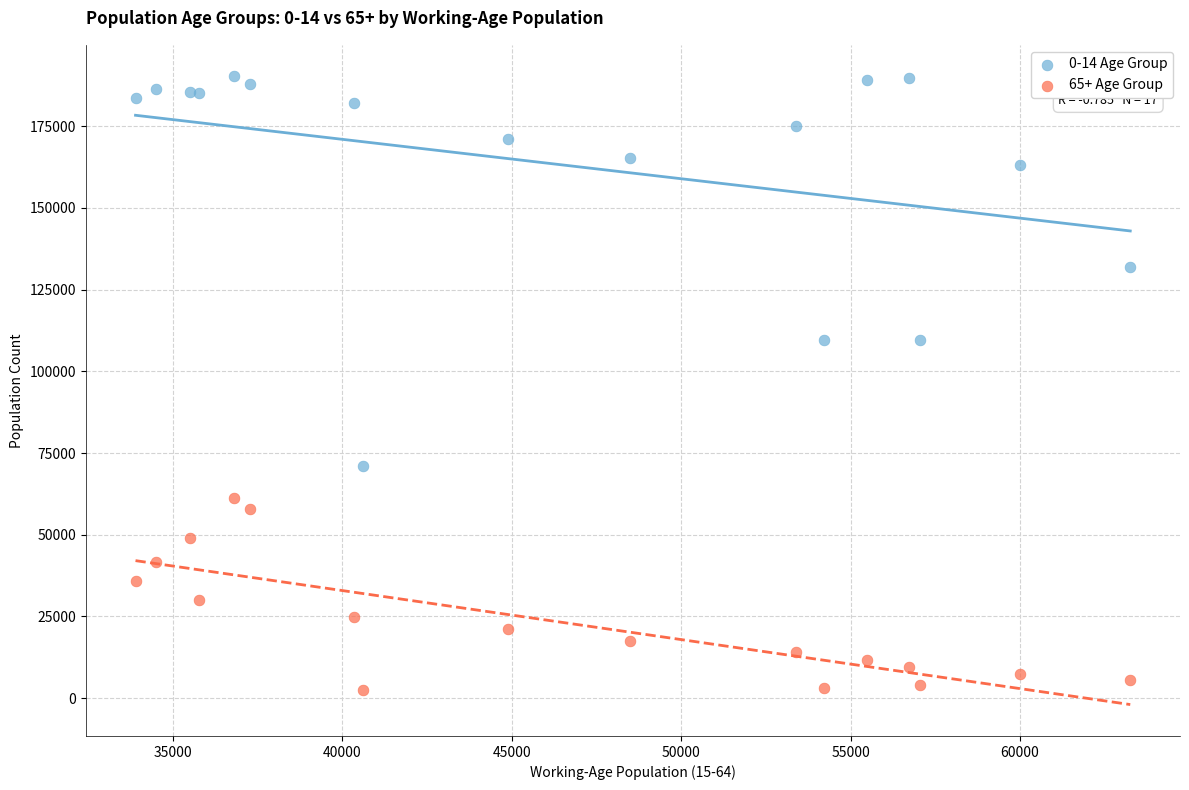

What is the X range (max minus min) for the scatter plot?

29355